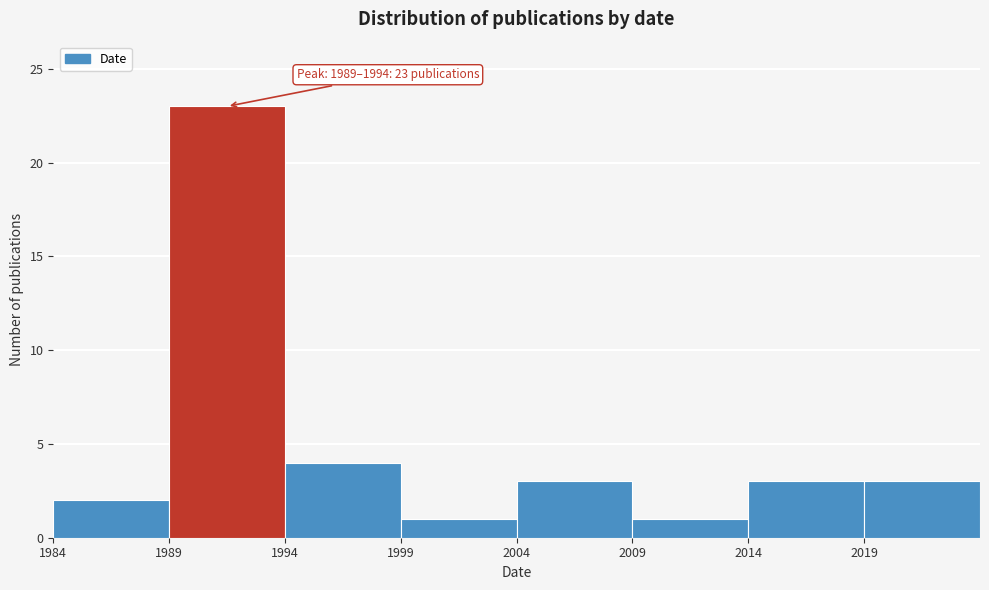

Which range on the x-axis has the tallest bar?

1989 to 1994